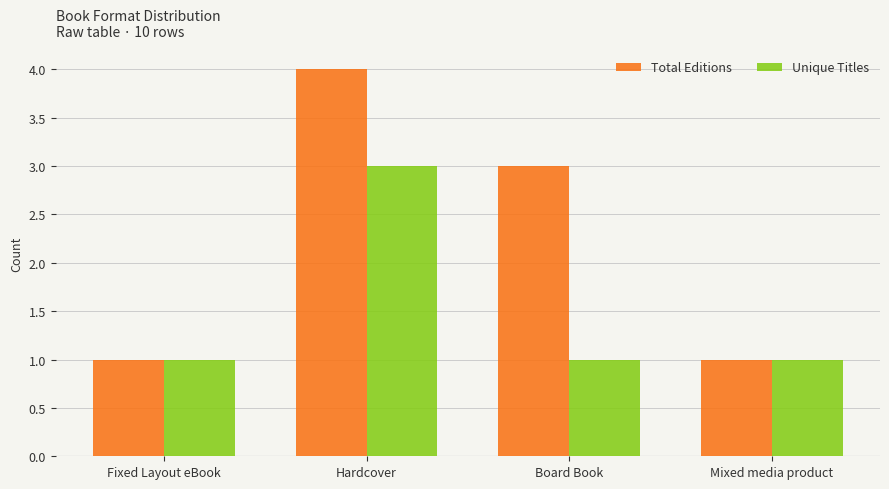

Which series has the widest spread of values?

Total Editions